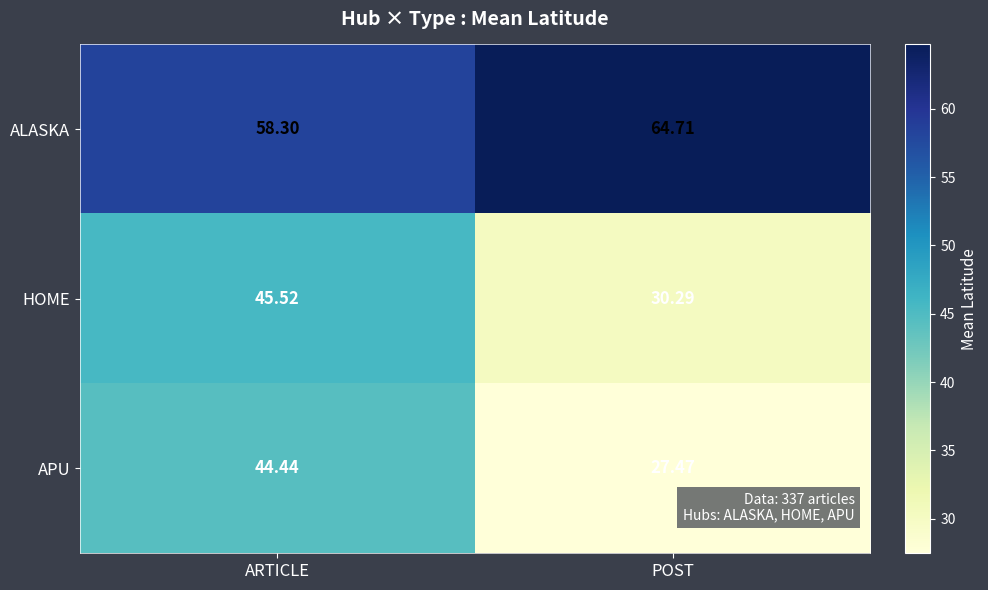

What is the minimum value shown in the chart?

27.5